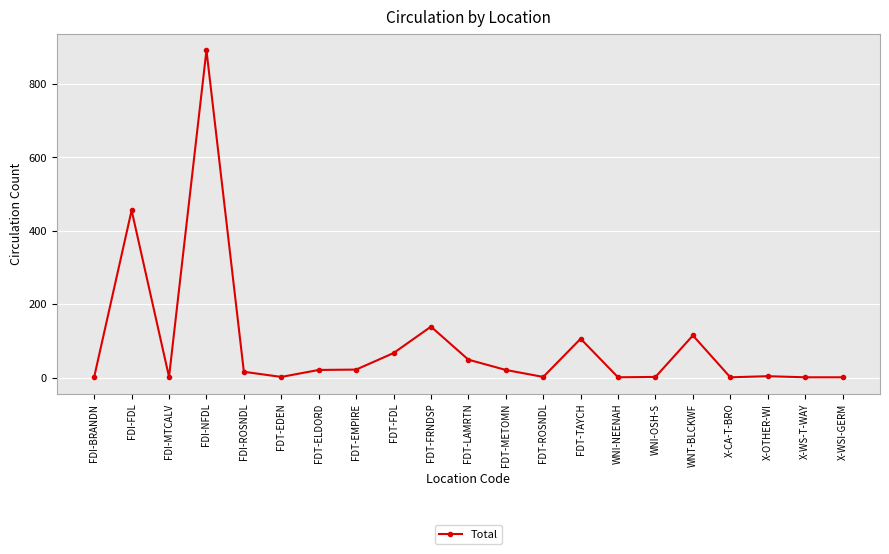

Read the value at FDT-FRNDSP.

139